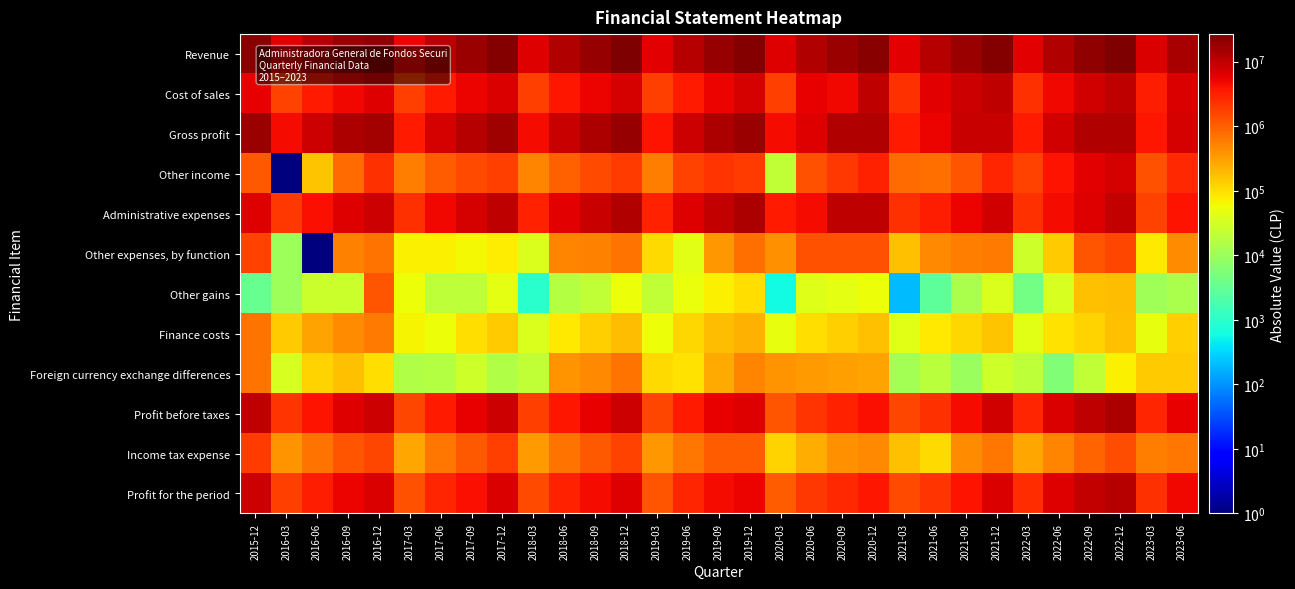

List the series in order of their peak value, highest first.

Revenue, Gross profit, Administrative expenses, Profit before taxes, Profit for the period, Cost of sales, Other income, Income tax expense, Other expenses, by function, Other gains, Foreign currency exchange differences, Finance costs